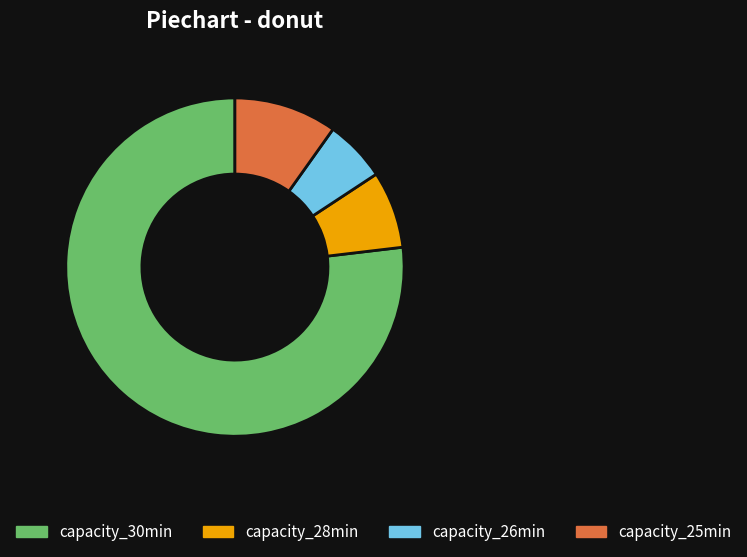

Is there a majority slice in this chart?

Yes